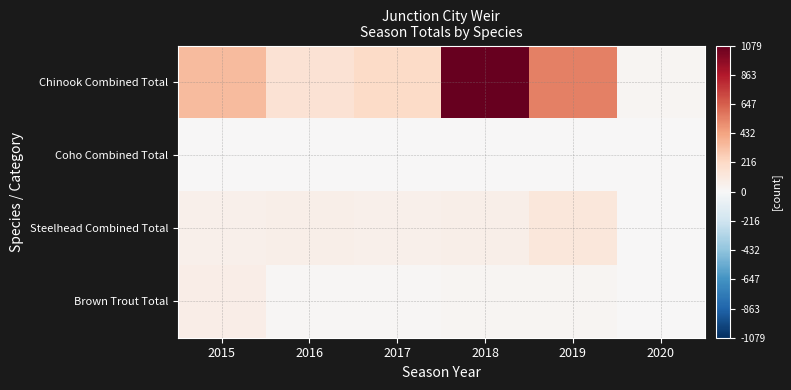

Between 2017 and 2020, which is larger?

2017